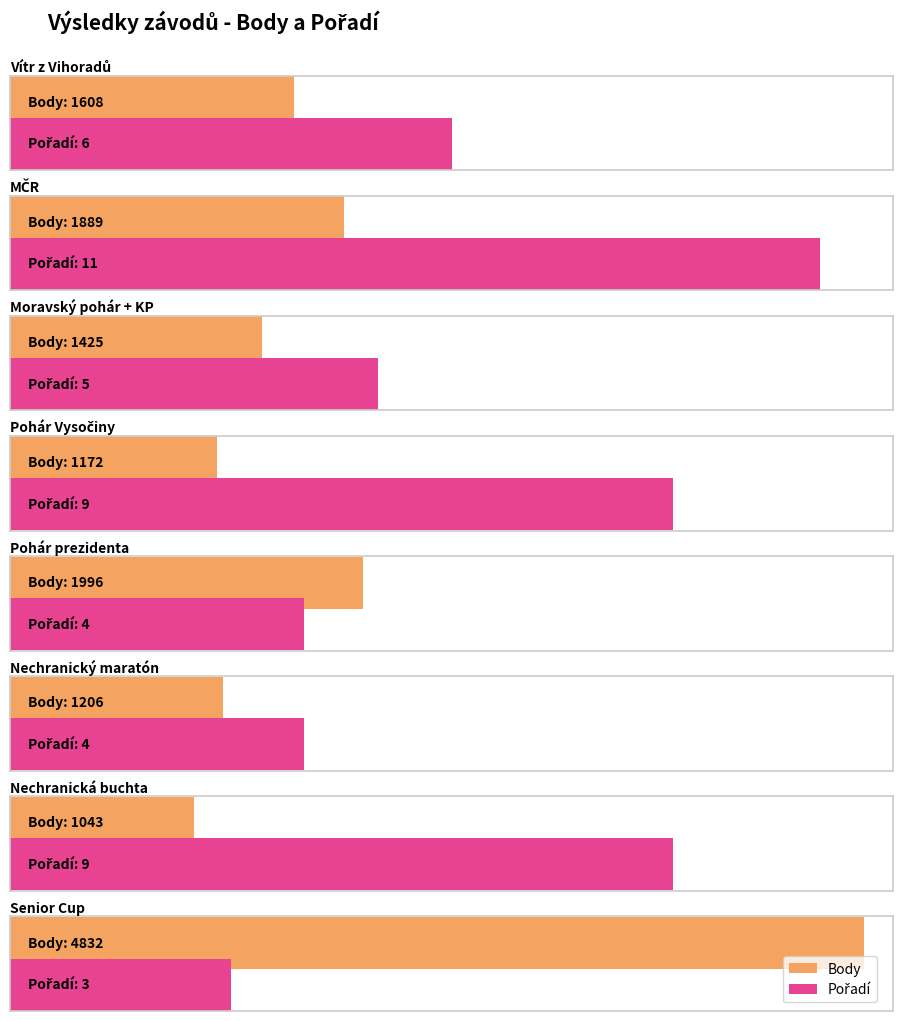

What is the average value of the Body series?

1896